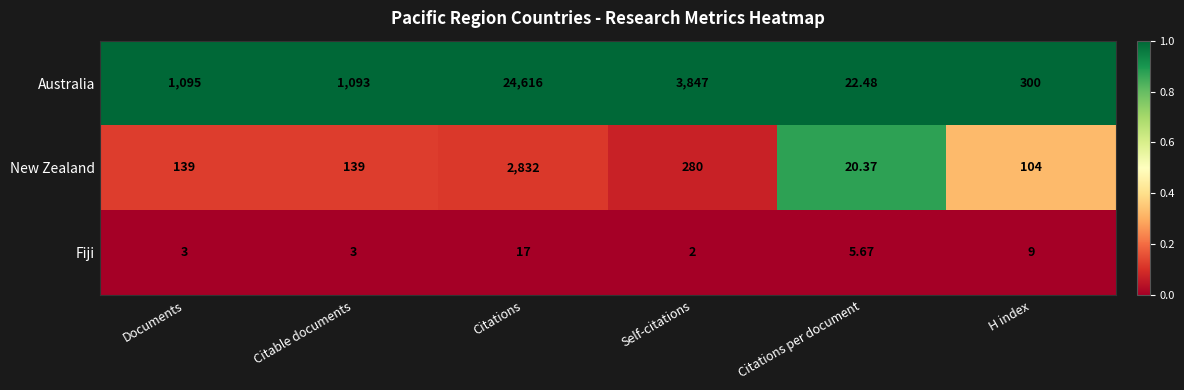

What is the total value across all series at Citable documents?

1235.0